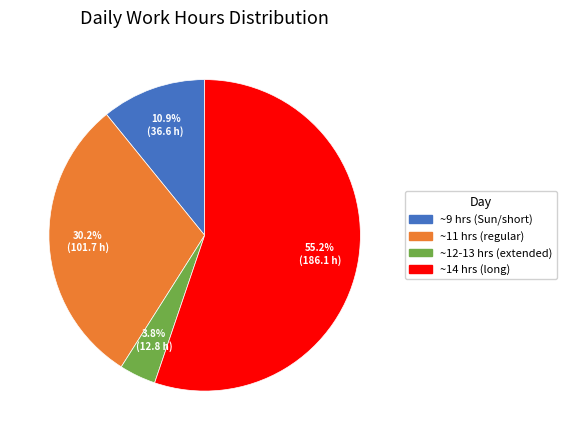

Is there a majority slice in this chart?

Yes